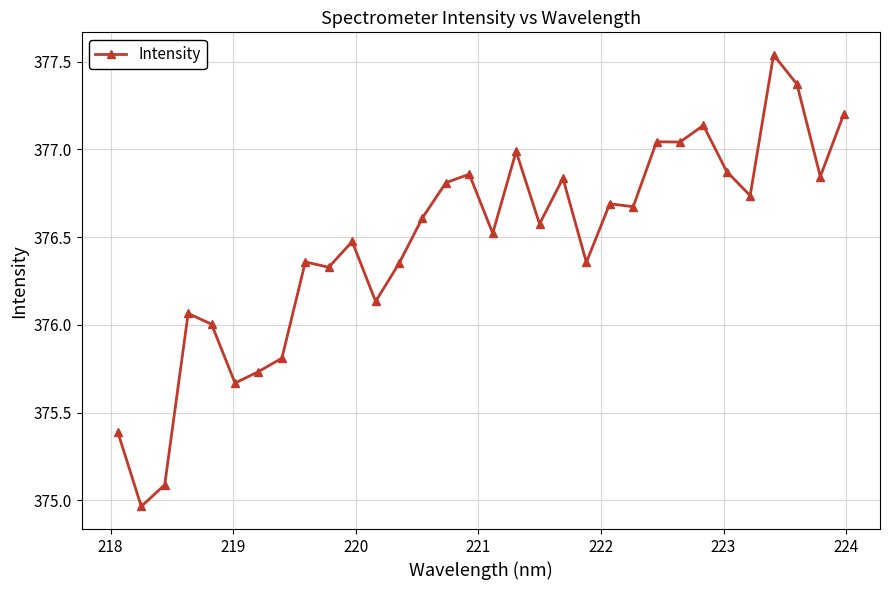

True or false: the data has more than 0 interior local peaks.

True